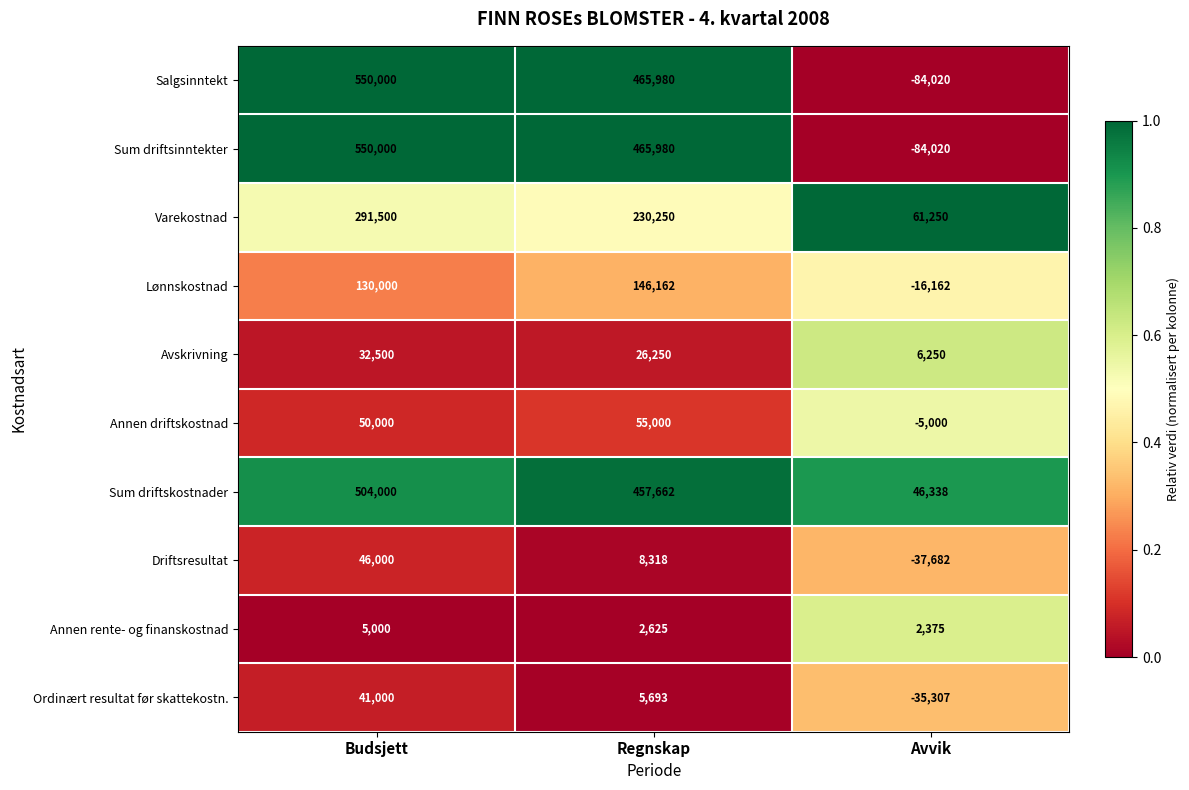

List the labels in order of Driftsresultat value, smallest first.

Avvik, Regnskap, Budsjett